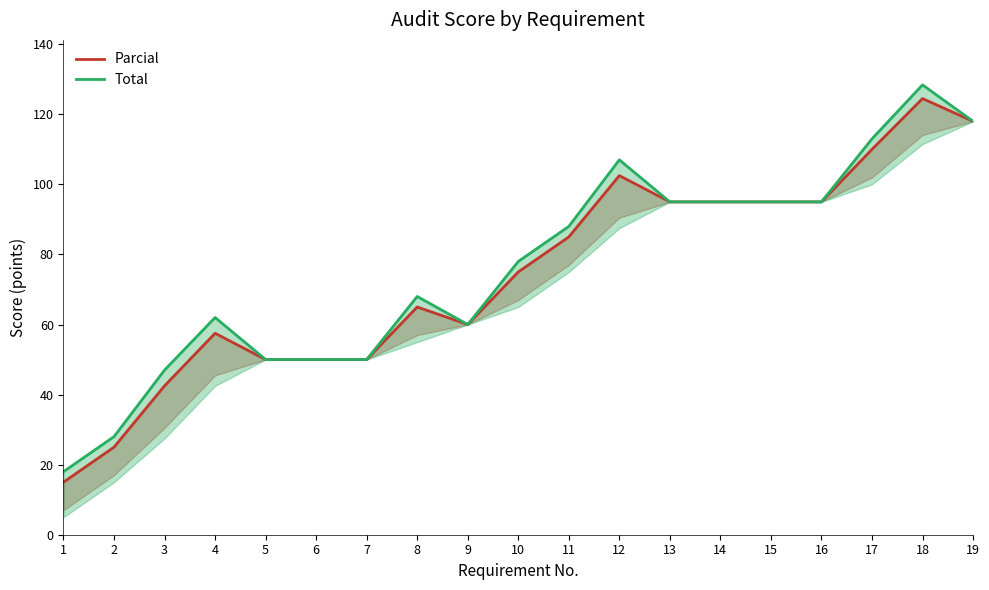

How many data points does each series have?

19